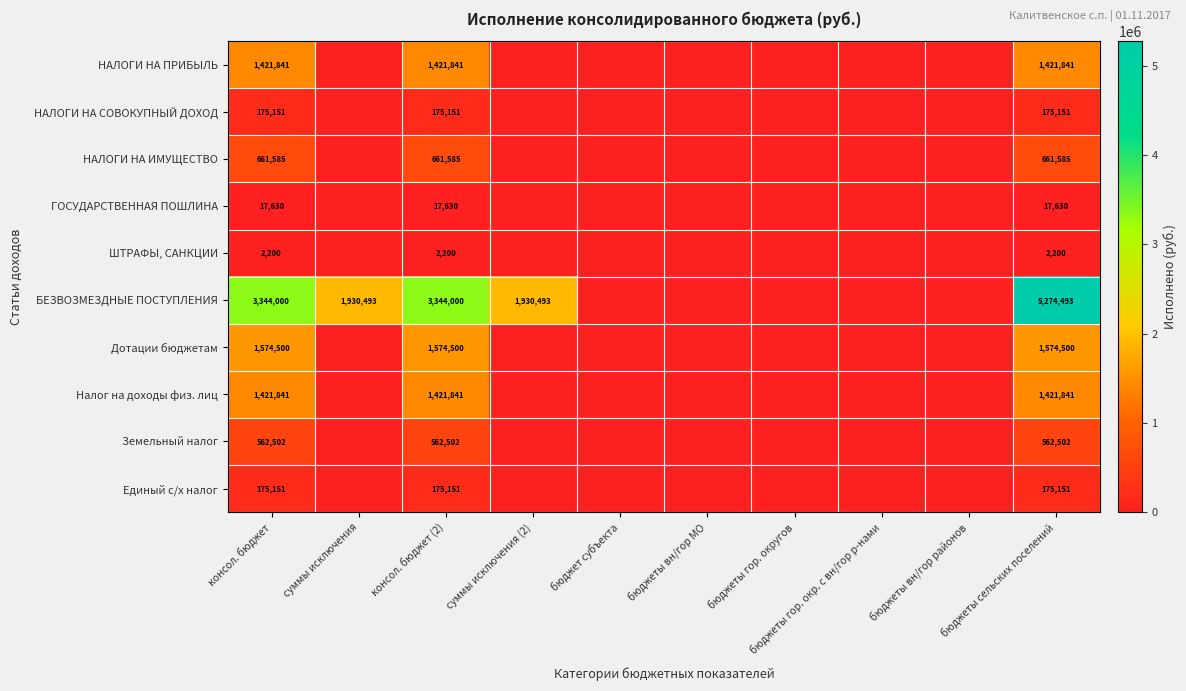

Is the value of БЕЗВОЗМЕЗДНЫЕ ПОСТУПЛЕНИЯ at консол. бюджет (2) greater than the value of НАЛОГИ НА СОВОКУПНЫЙ ДОХОД at консол. бюджет (2)?

Yes